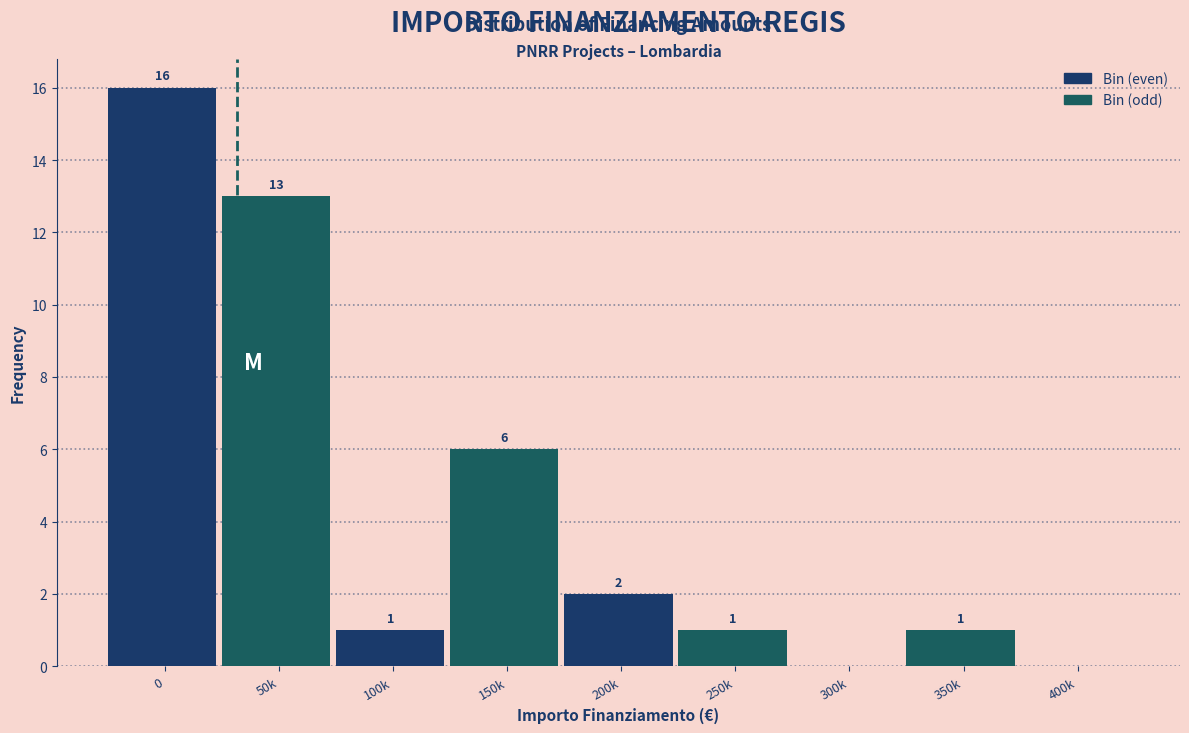

Reading right to left, list all the values displayed in this chart.

400k=0	350k=1	300k=0	250k=1	200k=2	150k=6	100k=1	50k=13	0=16